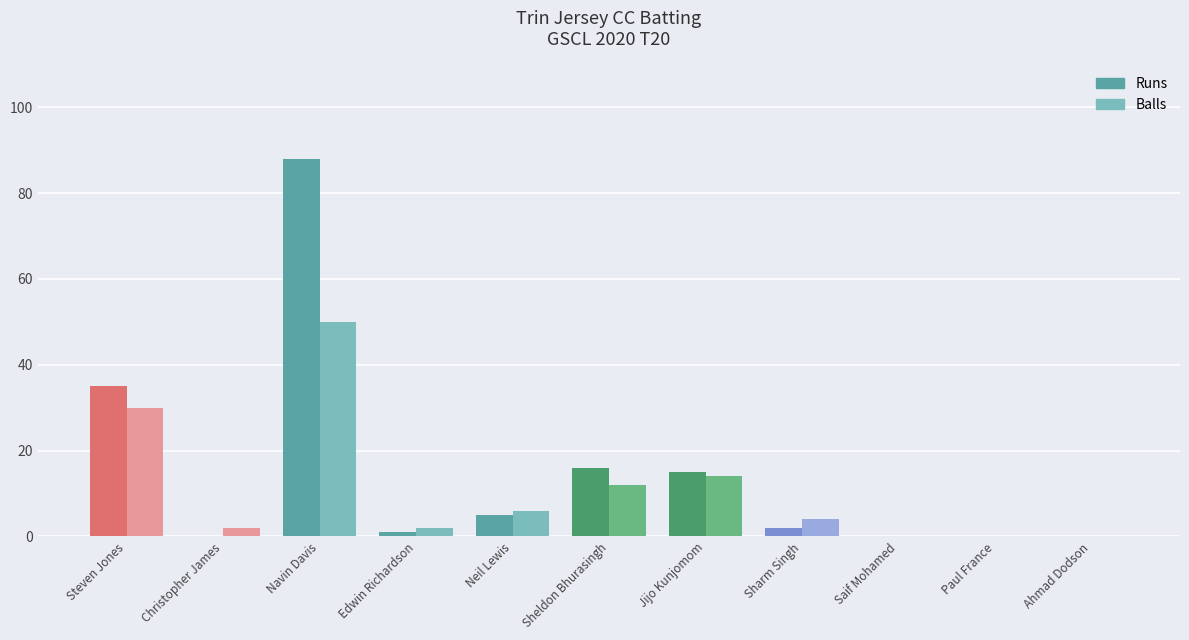

The Balls series shows 14 at Jijo Kunjomom. True or false?

True